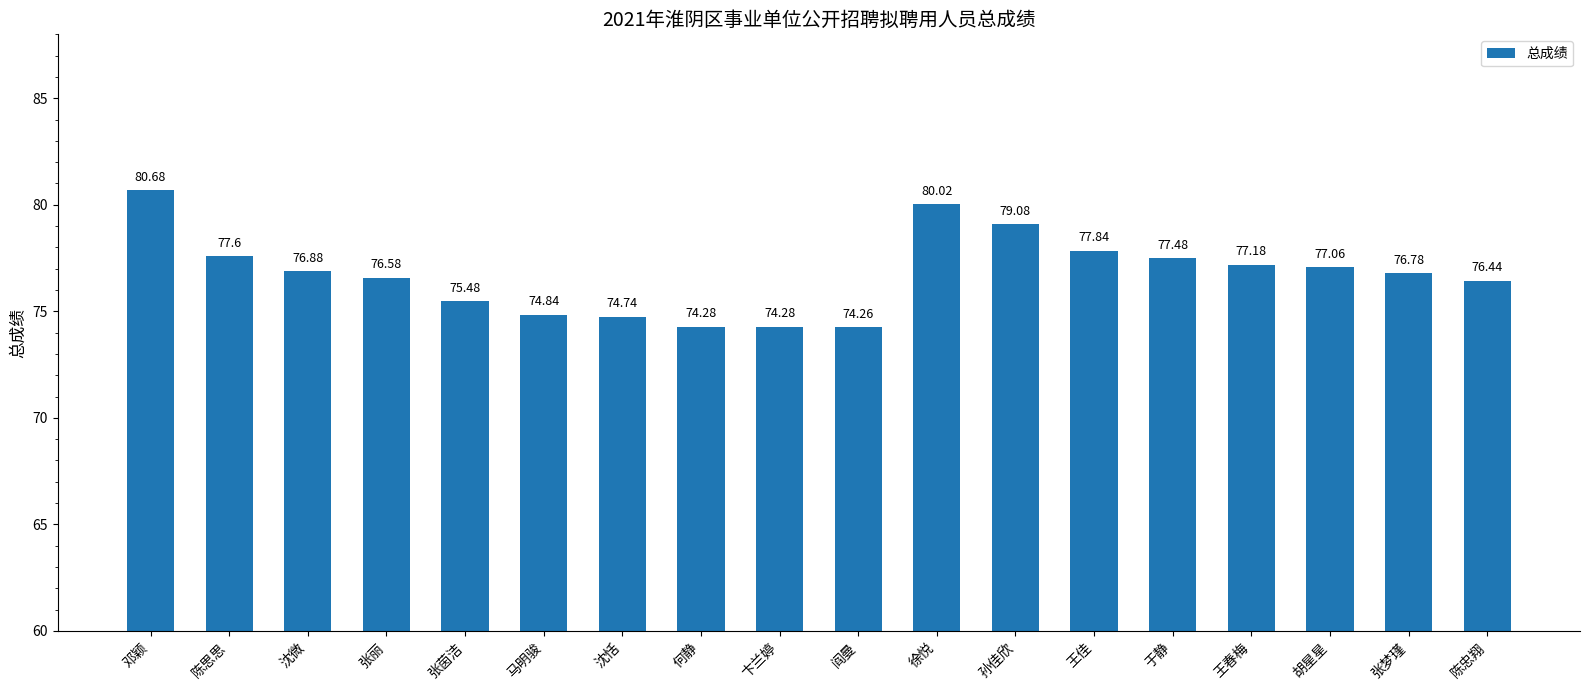

Approximately how many times larger is the value at 陈忠翔 compared to 孙佳欣?

1.0